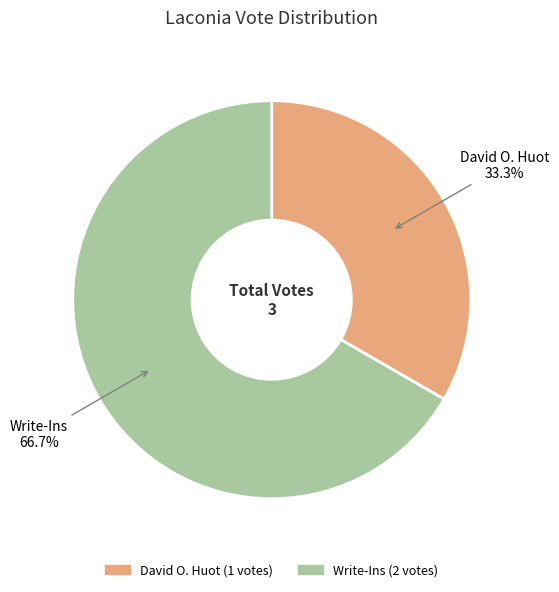

Is it true that David O. Huot is 46% of the pie?

False